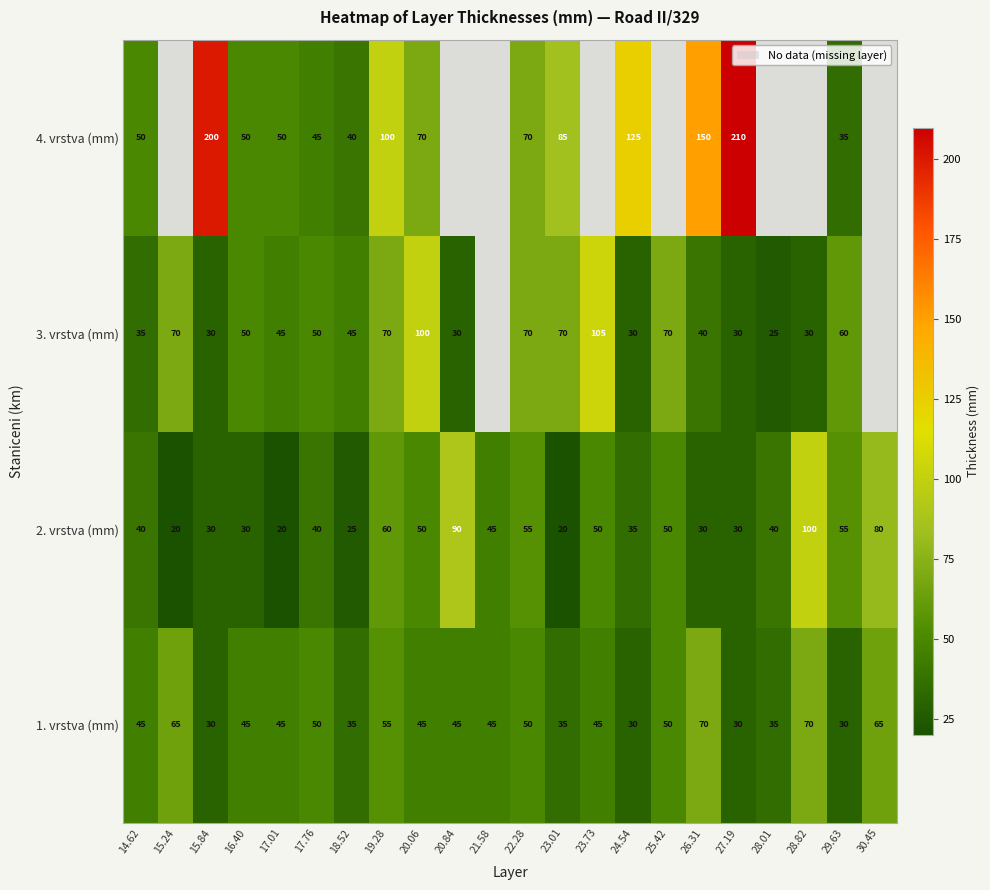

How many series are shown in this chart?

4